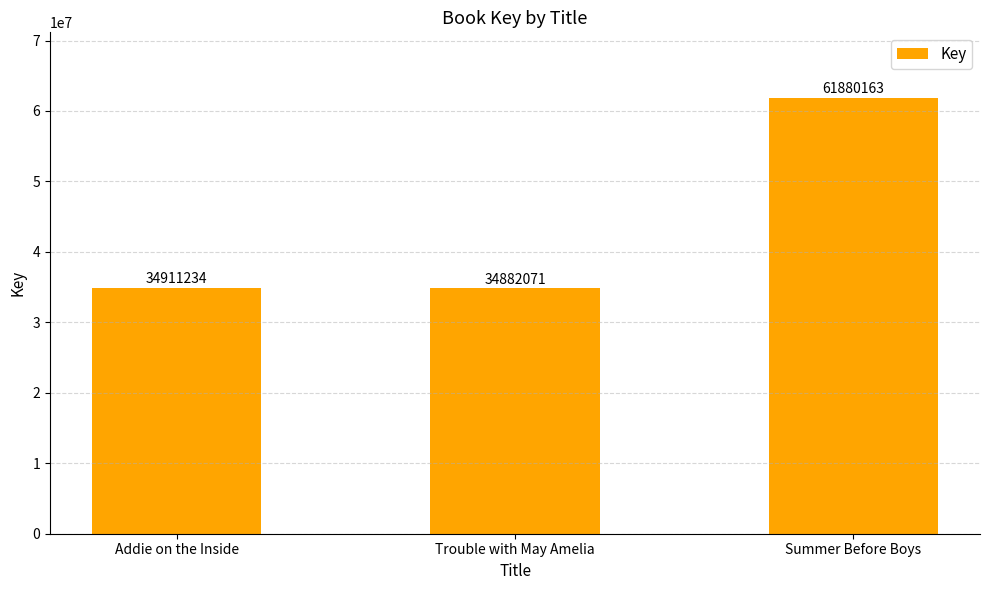

Reading left to right, extract all data points from this chart.

34911234	34882071	61880163